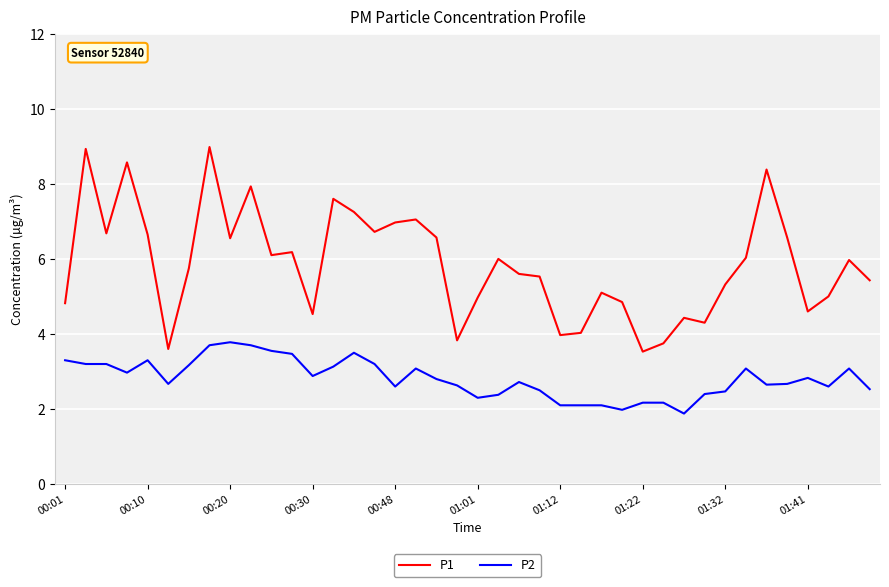

Which series has the largest total across all categories?

P1